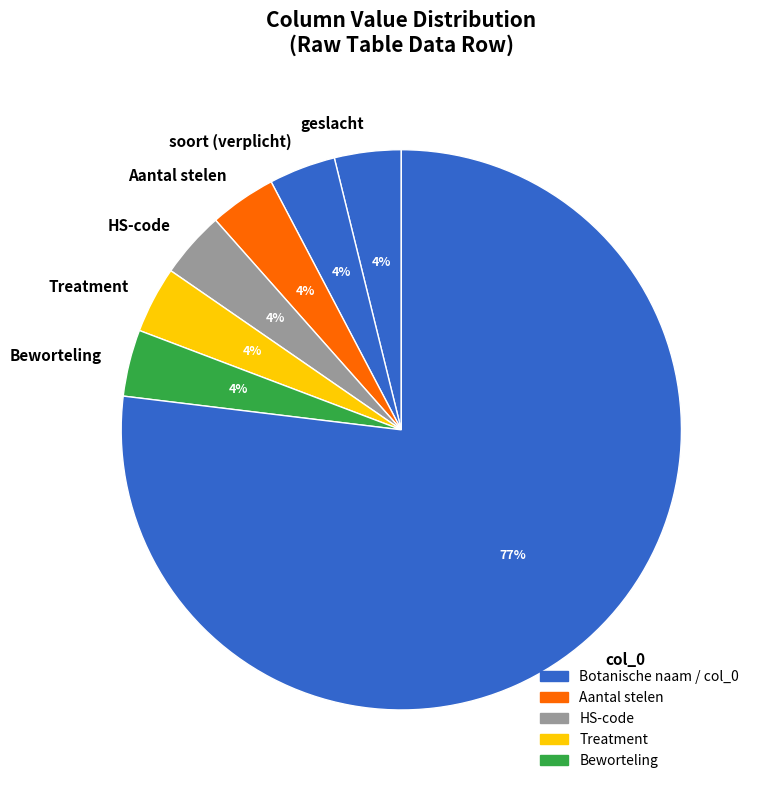

Which category has the biggest portion of the pie?

col_0